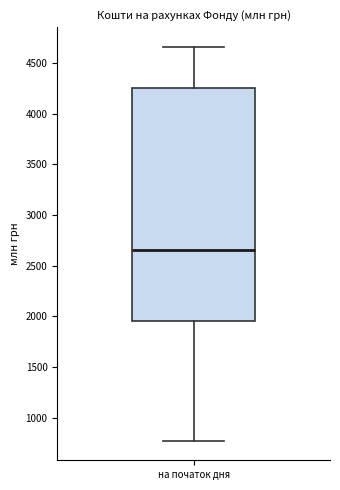

Where does the lower whisker of the box for на початок дня end on the y-axis? The values are not printed on the chart, so give them approximately, as read against the axis.

750